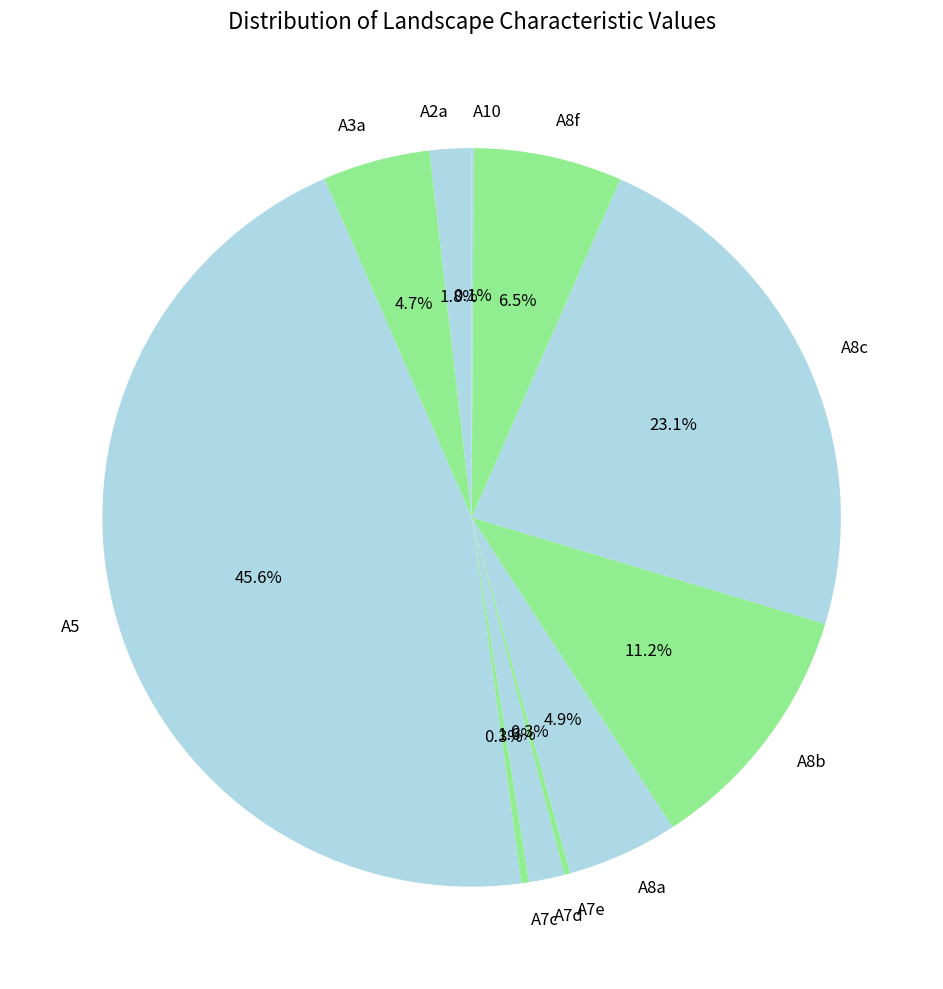

Which slice is the largest?

A5